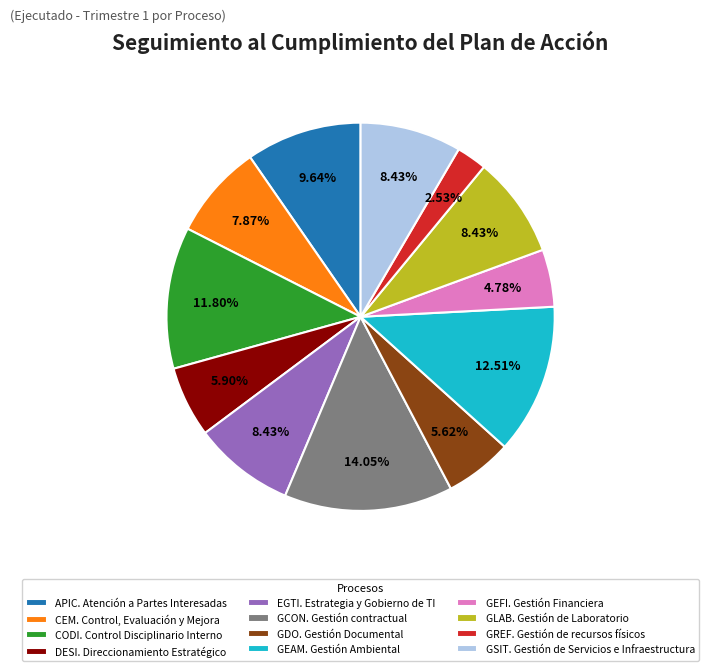

Which slice is the smallest?

GREF. Gestión de recursos físicos